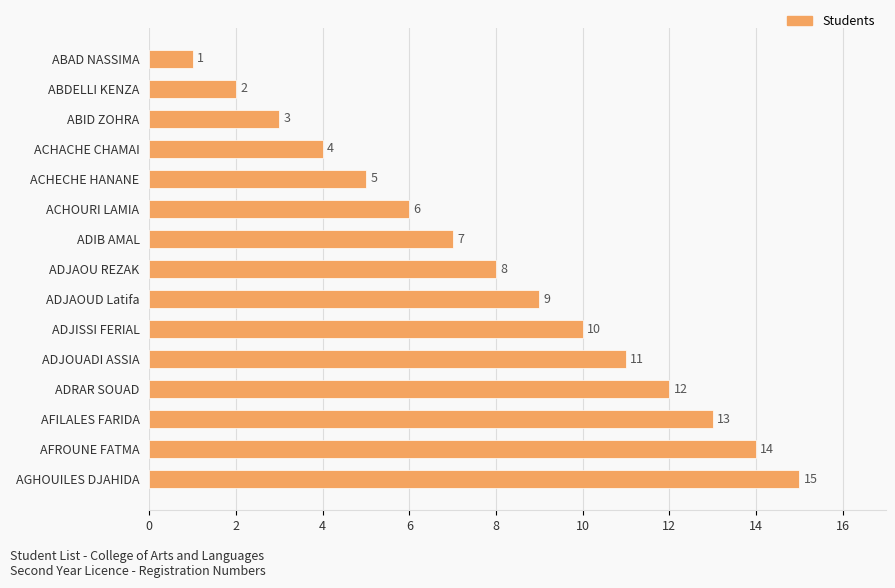

What is the minimum value shown in the chart?

1